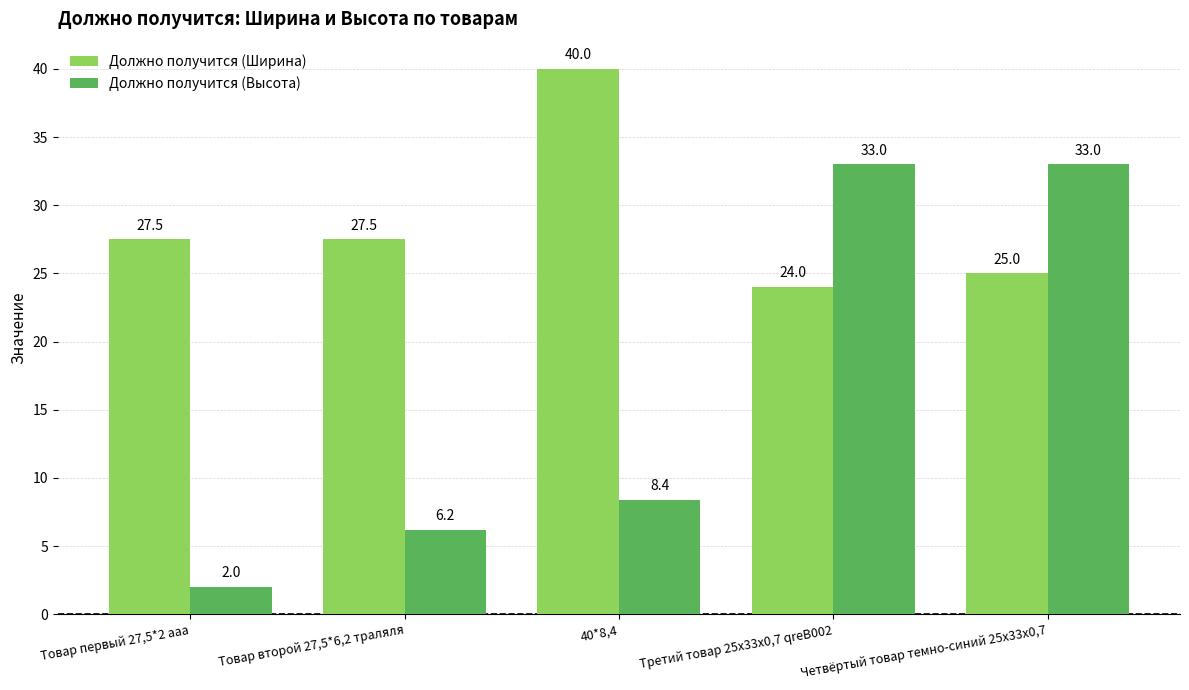

At which category is the sum across all series the highest?

Четвёртый товар темно-синий 25x33x0,7